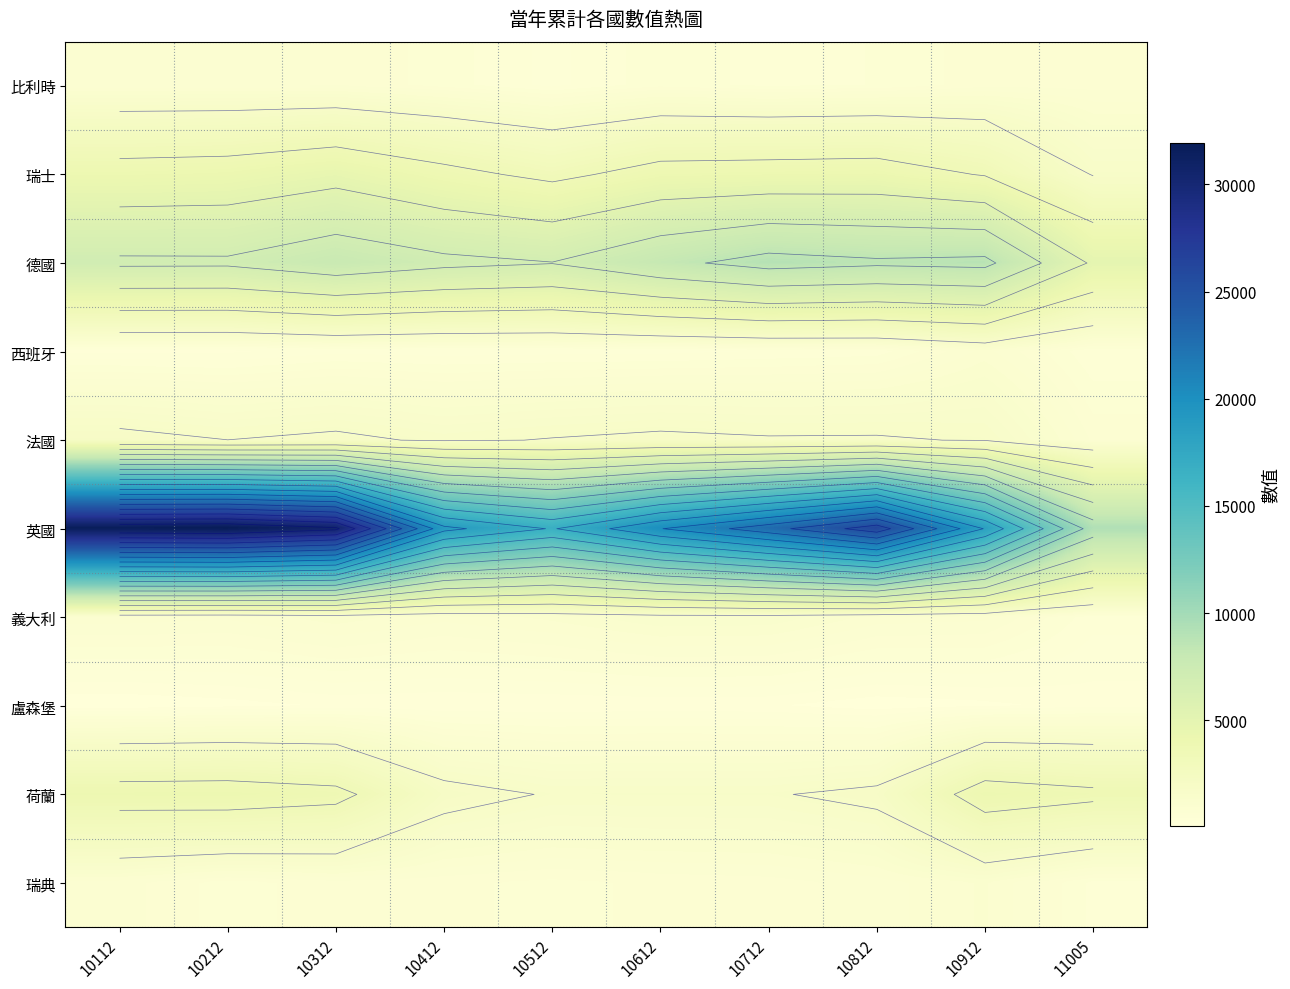

The 義大利 series shows 842 at 10712. True or false?

False